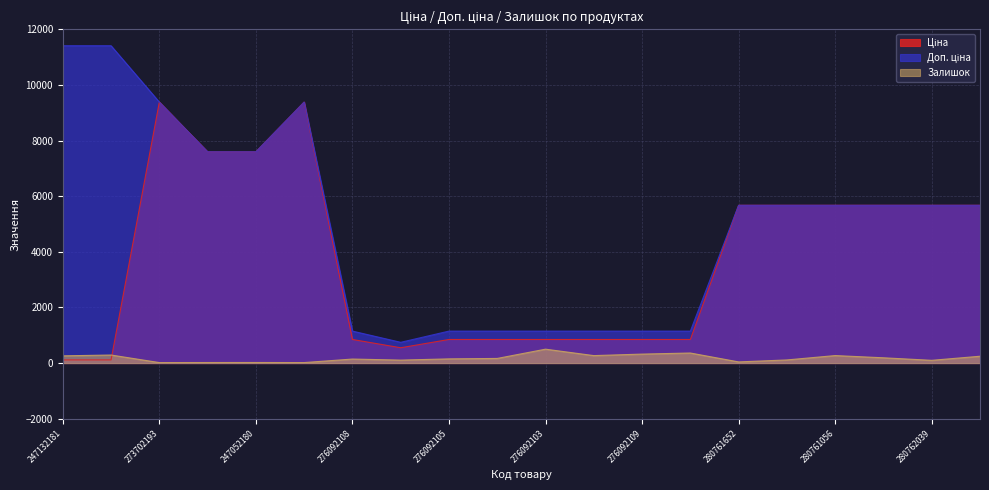

At which category does the chart reach its peak across all series?

247132181